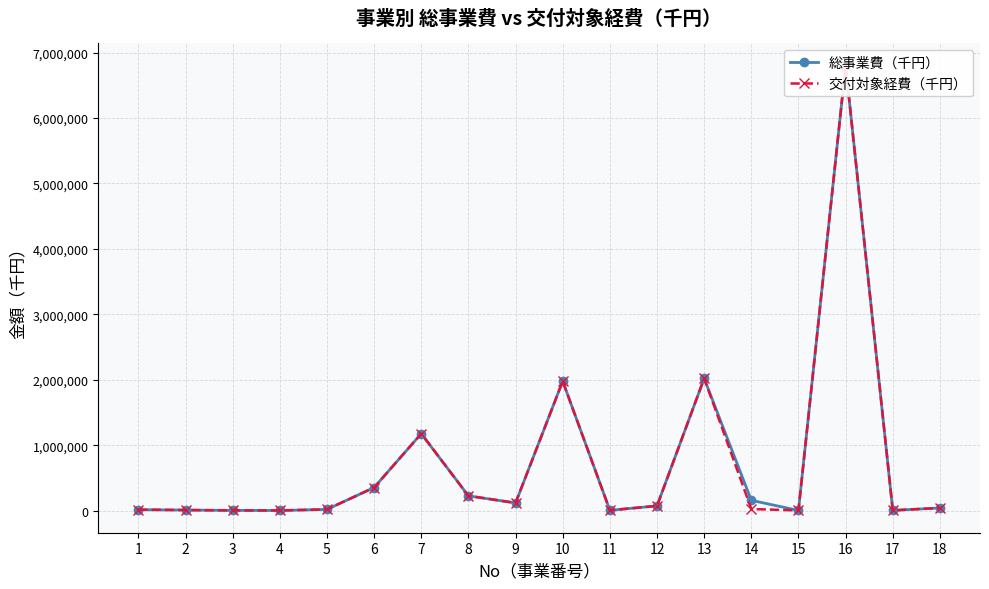

Reading right to left, what are all the values shown in this chart?

総事業費（千円）: 18=40668	17=3599	16=6798947	15=2834	14=157401	13=2020615	12=72248	11=4804	10=1978215	9=117307	8=226054	7=1176517	6=352644	5=18681	4=2200	3=3520	2=8781	1=14502
交付対象経費（千円）: 18=40668	17=3599	16=6798947	15=2834	14=24401	13=2020615	12=72248	11=4804	10=1978215	9=117307	8=226054	7=1176517	6=352644	5=18681	4=2200	3=3520	2=8781	1=14502